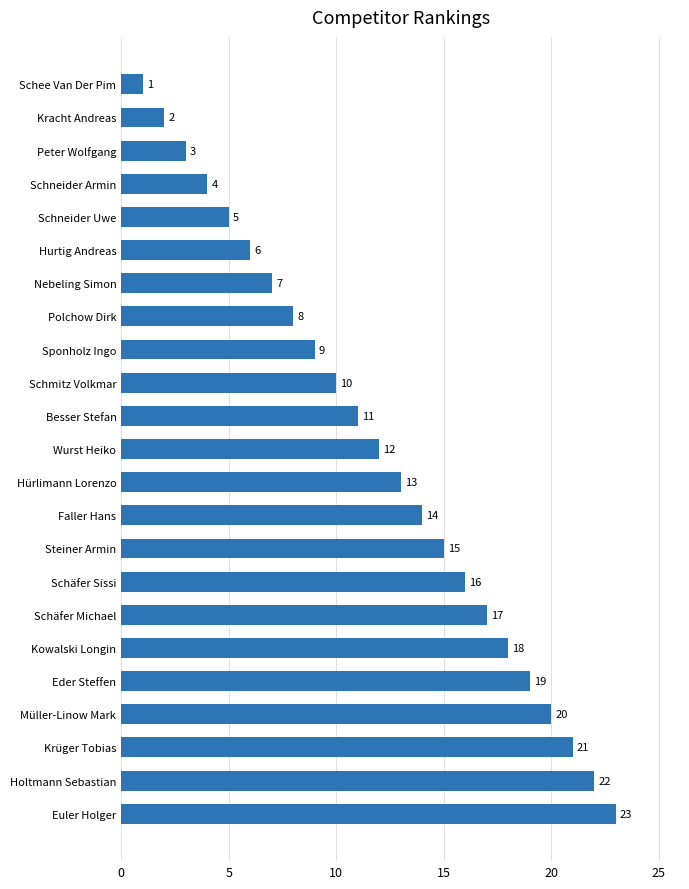

What is the sum of all values?

276